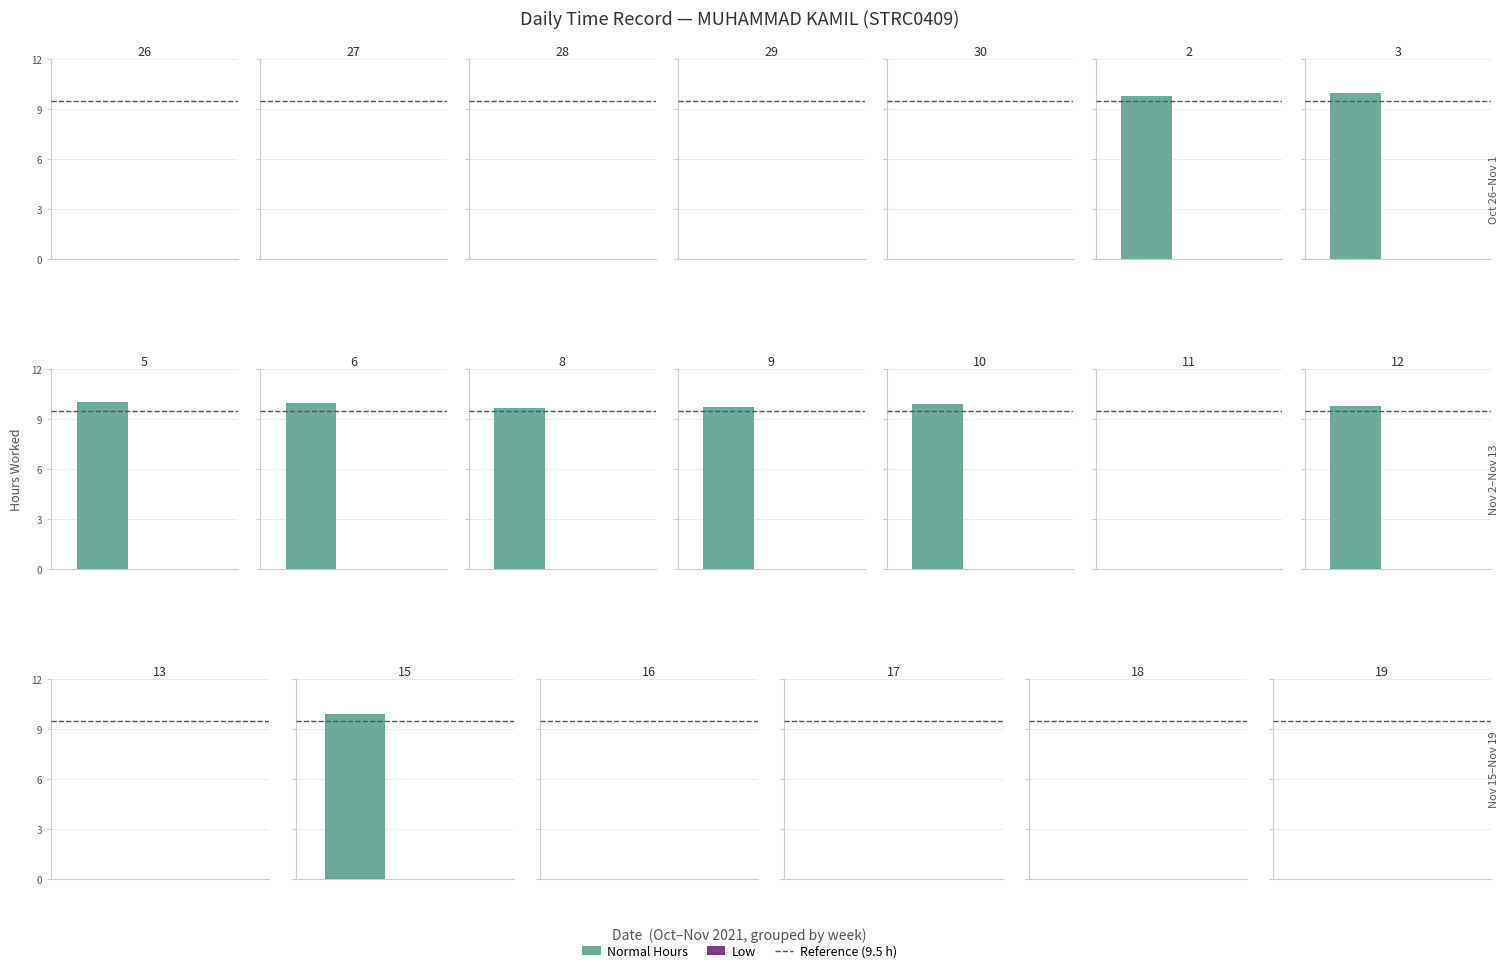

Reading right to left, what are all the values shown in this chart?

Normal Hours: 0.0	0.0	0.0	0.0	9.9	0.0	9.8	0.0	9.9	9.7	9.7	10.0	10.1	10.0	9.8	0.0	0.0	0.0	0.0	0.0
Low: 0.0	0.0	0.0	0.0	0.0	0.0	0.0	0.0	0.0	0.0	0.0	0.0	0.0	0.0	0.0	0.0	0.0	0.0	0.0	0.0